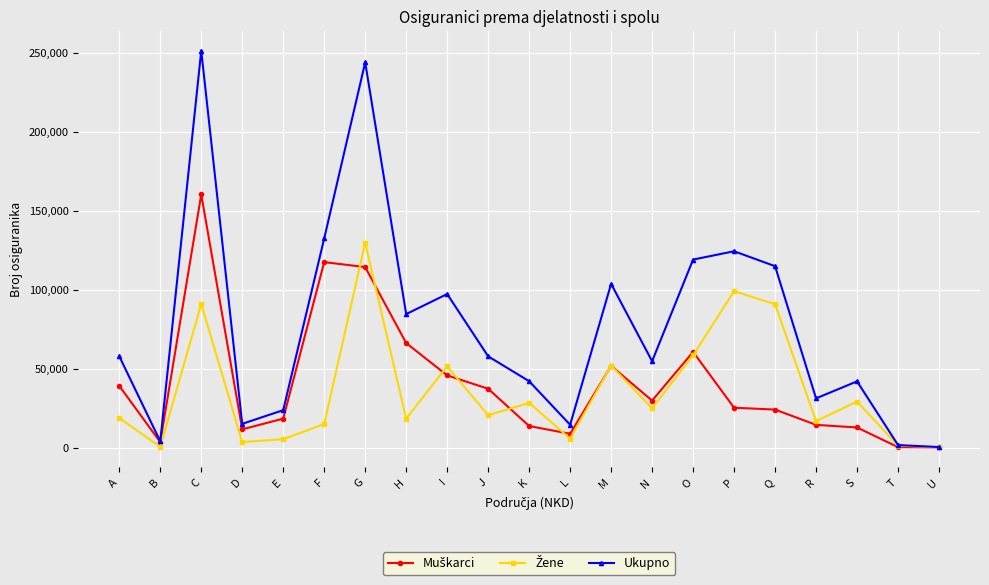

What is the maximum value shown in the chart?

251128